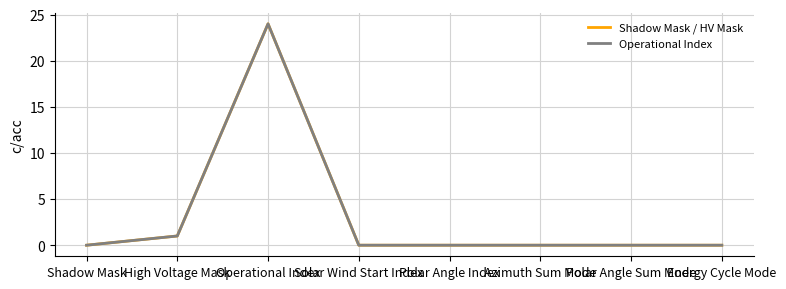

Does the chart display data point markers on the line(s)?

No